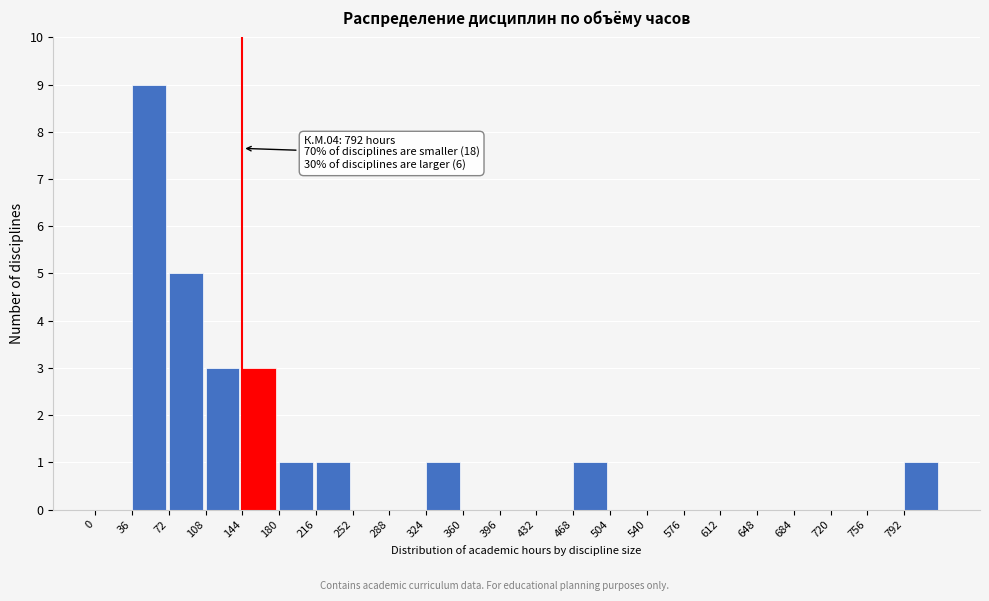

Which range on the x-axis has the tallest bar?

36 to 72